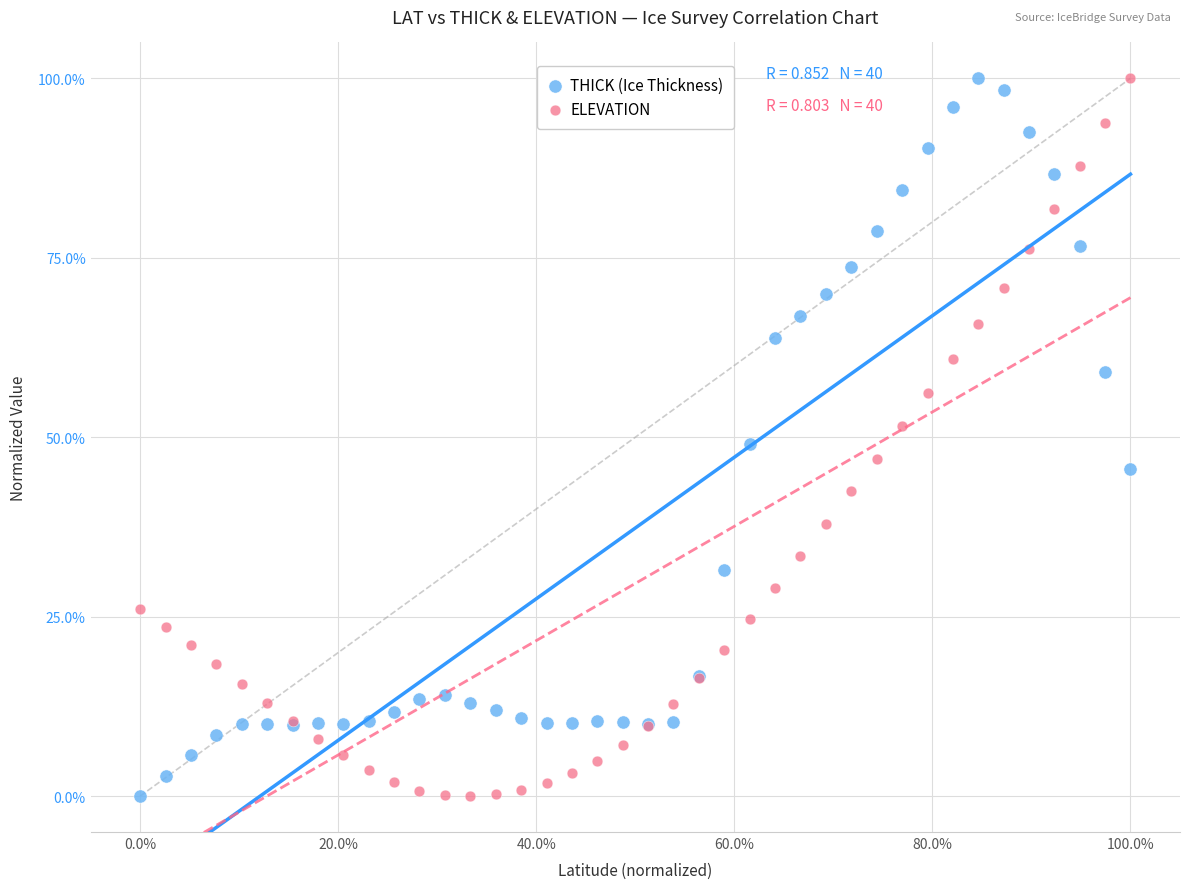

What is the X range (max minus min) for the scatter plot?

100.0